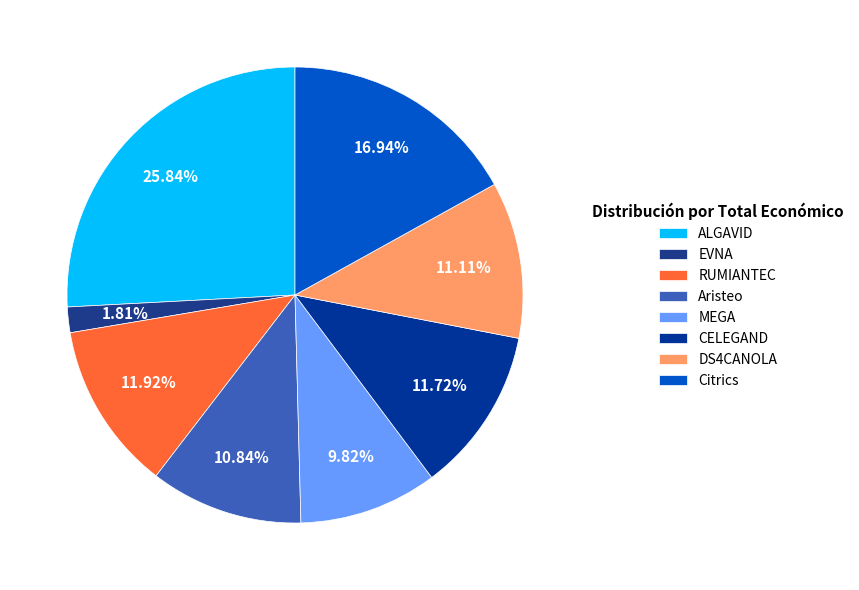

To the nearest percent, what is the difference between the EVNA and DS4CANOLA slice percentages?

9%